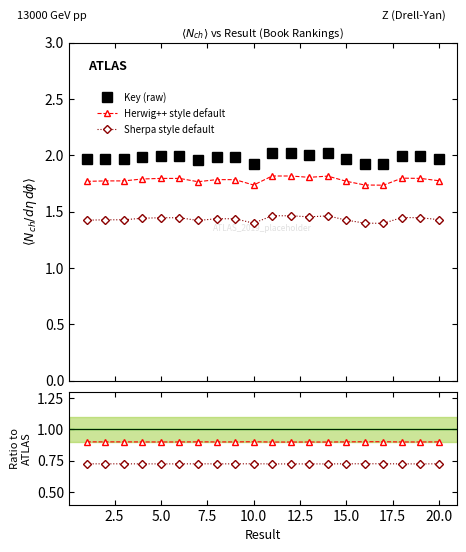

What is the approximate value at 1?

2.0